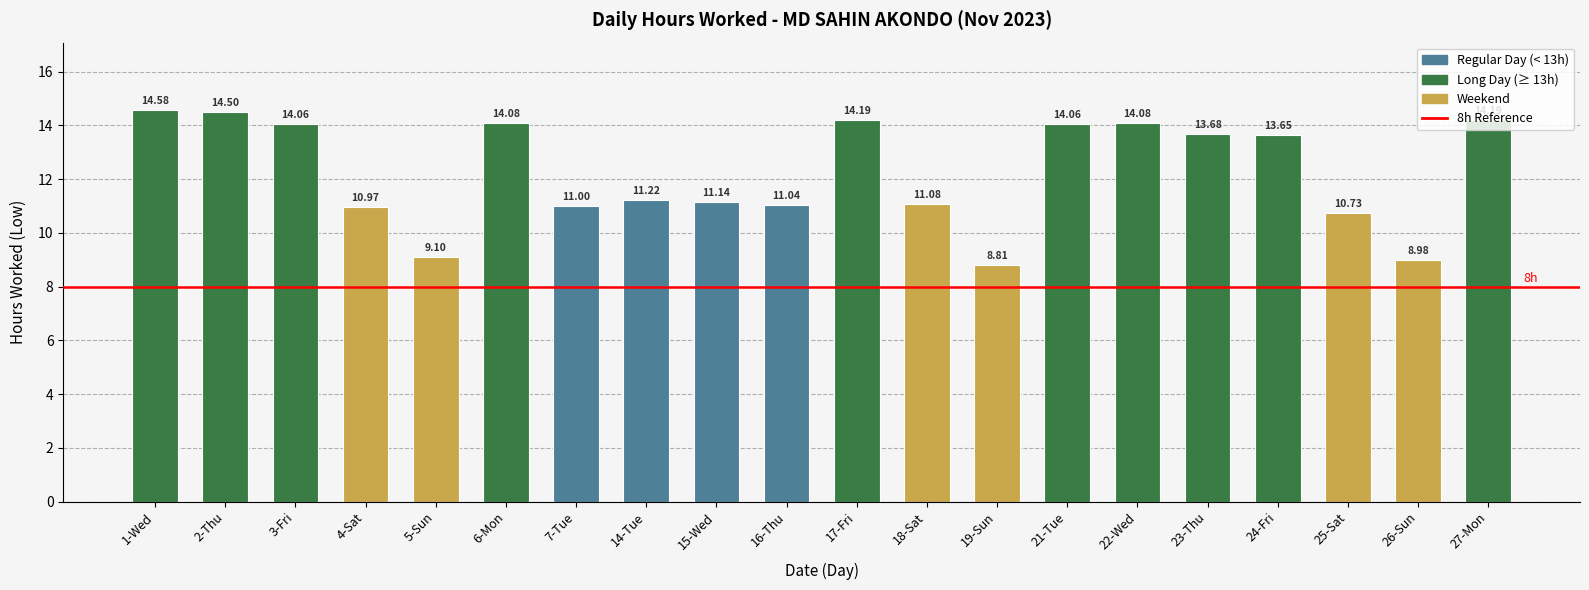

What is the difference between the second highest and minimum values?

5.7